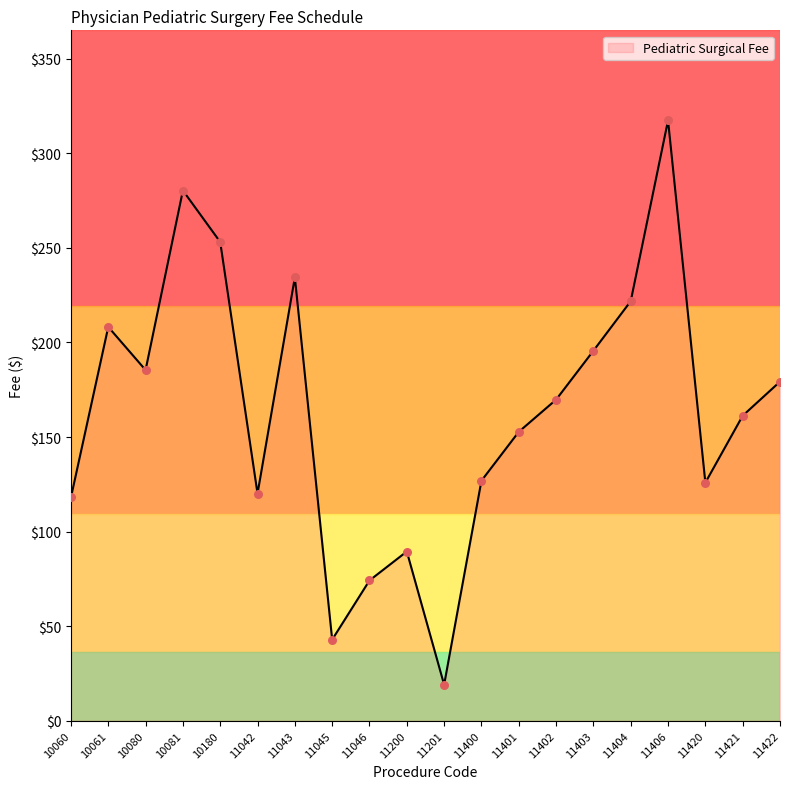

What is the ratio of the value at 10180 to the value at 11200?

2.8